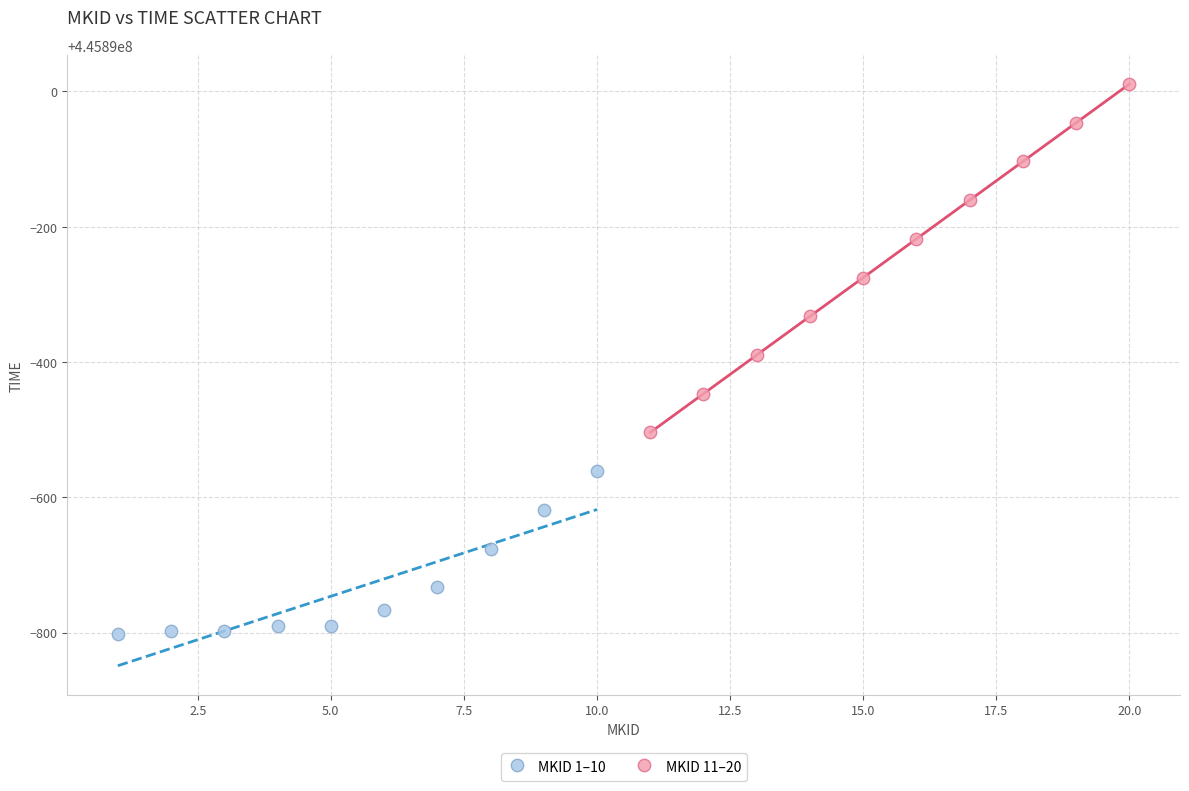

Which series contains the lowest Y value?

MKID 1–10